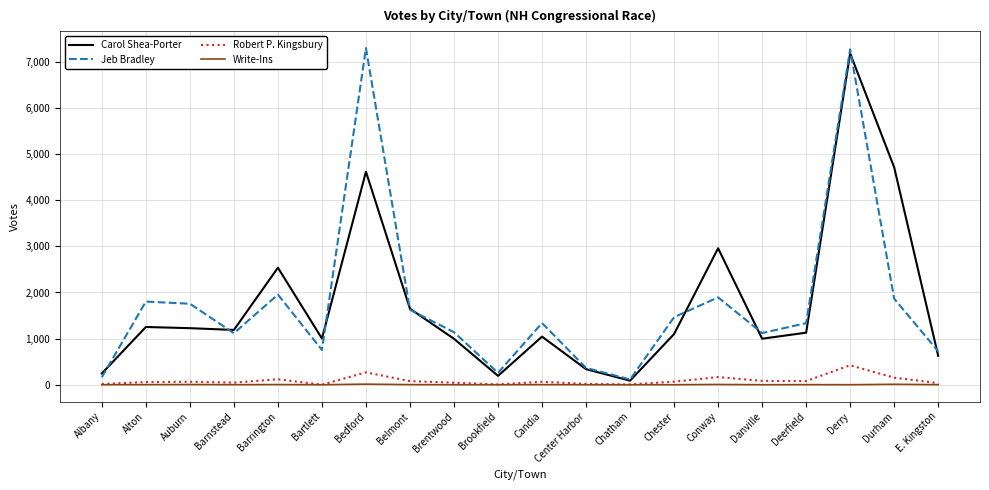

The Carol Shea-Porter series shows 1721 at Barnstead. True or false?

False